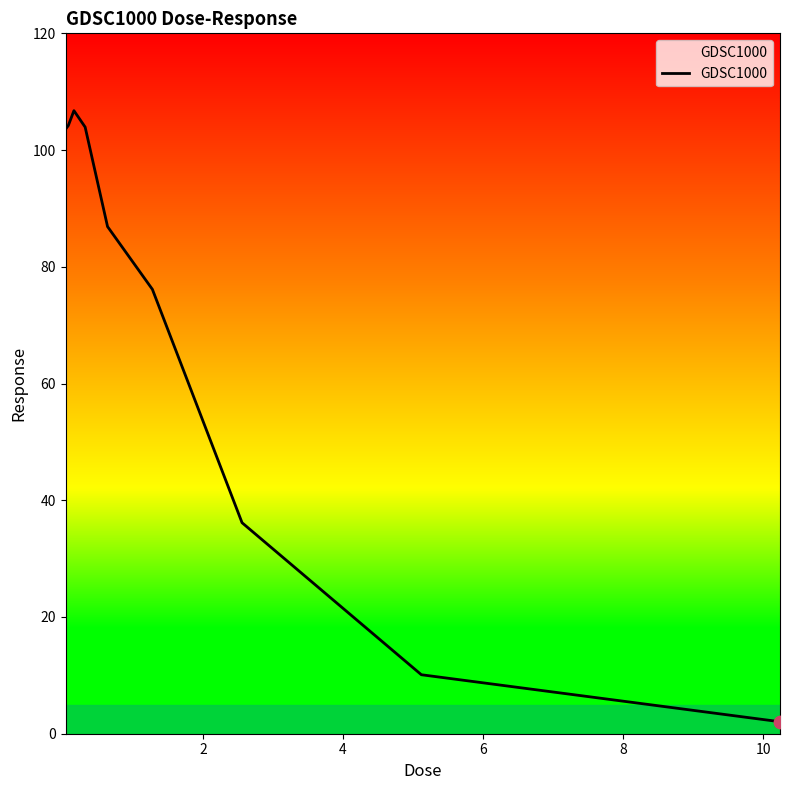

What is the greatest value displayed?

106.8